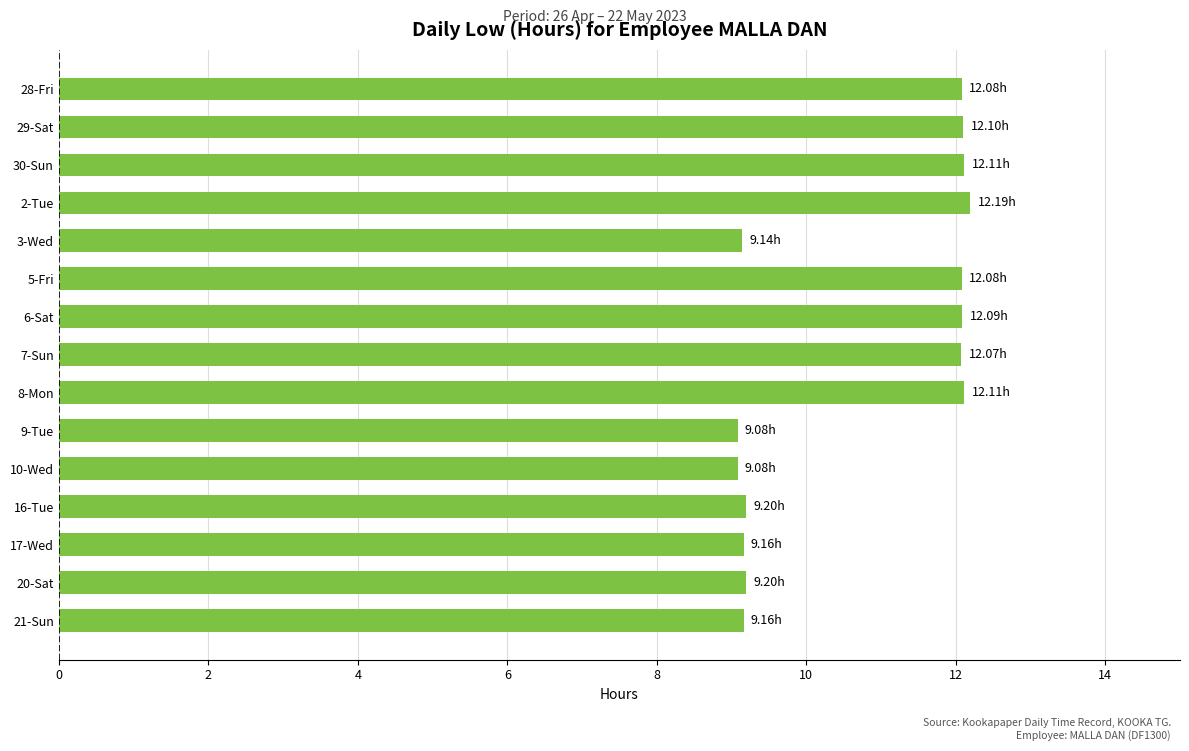

What is the maximum value shown in the chart?

12.2